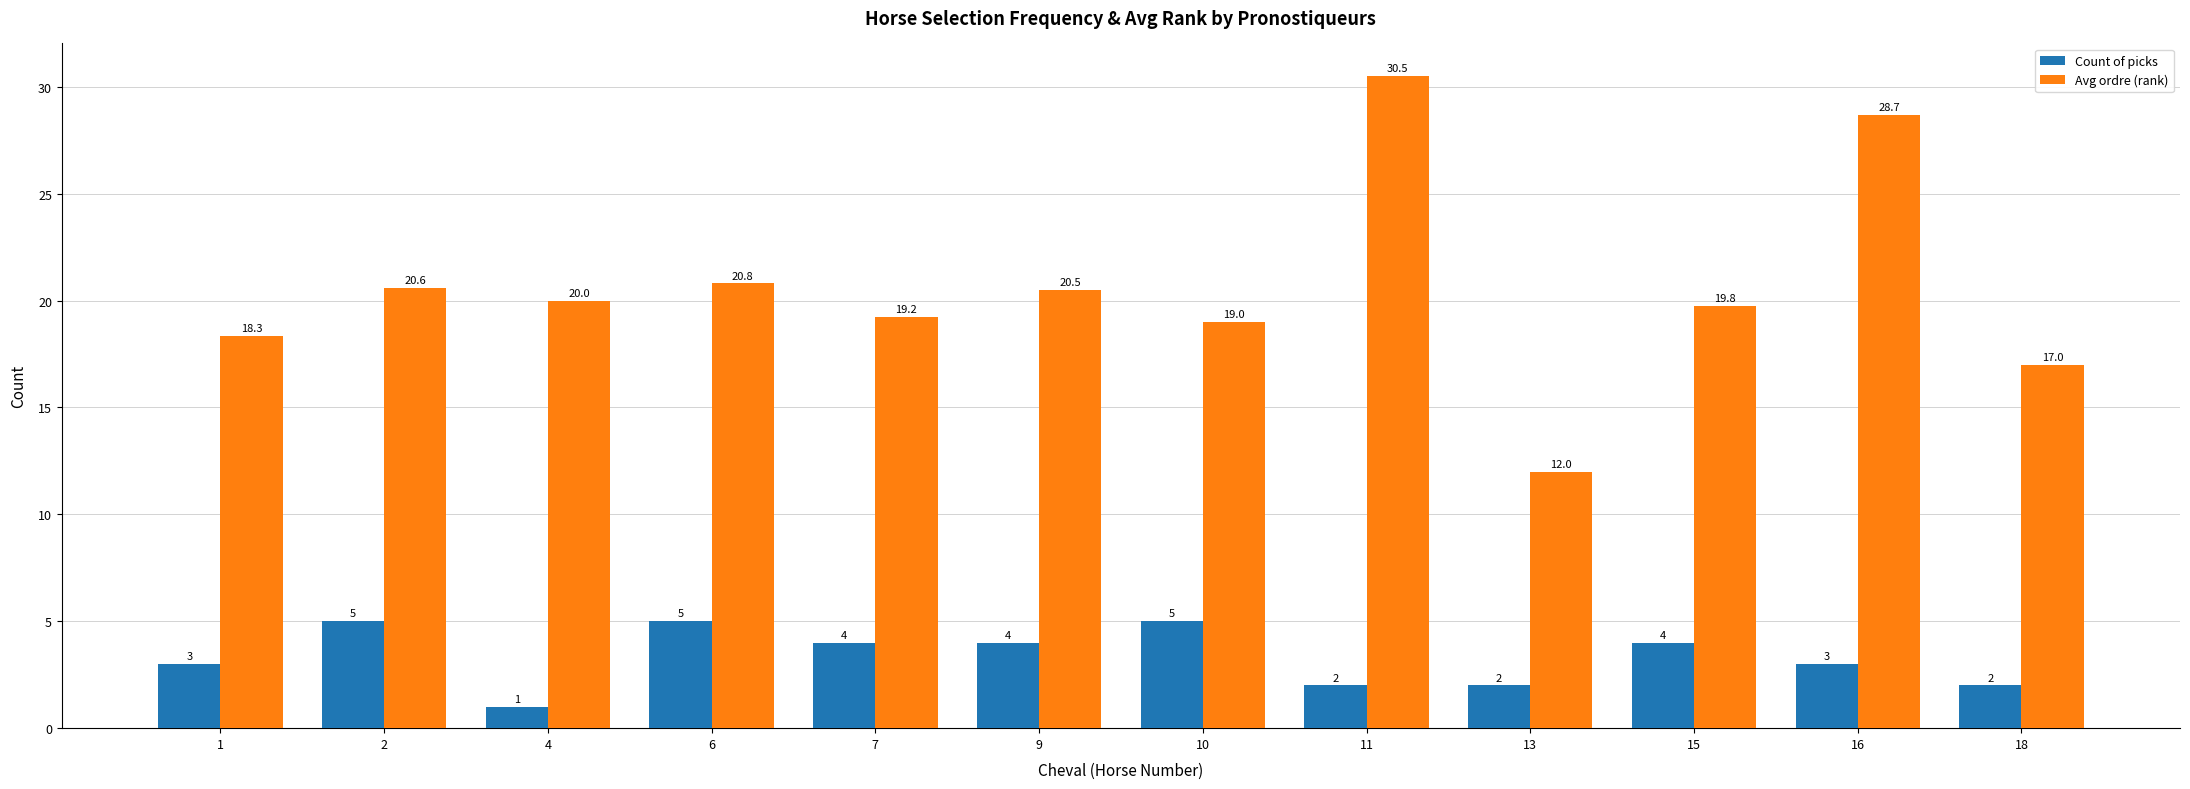

What is the sum of all Avg ordre (rank) values?

246.4